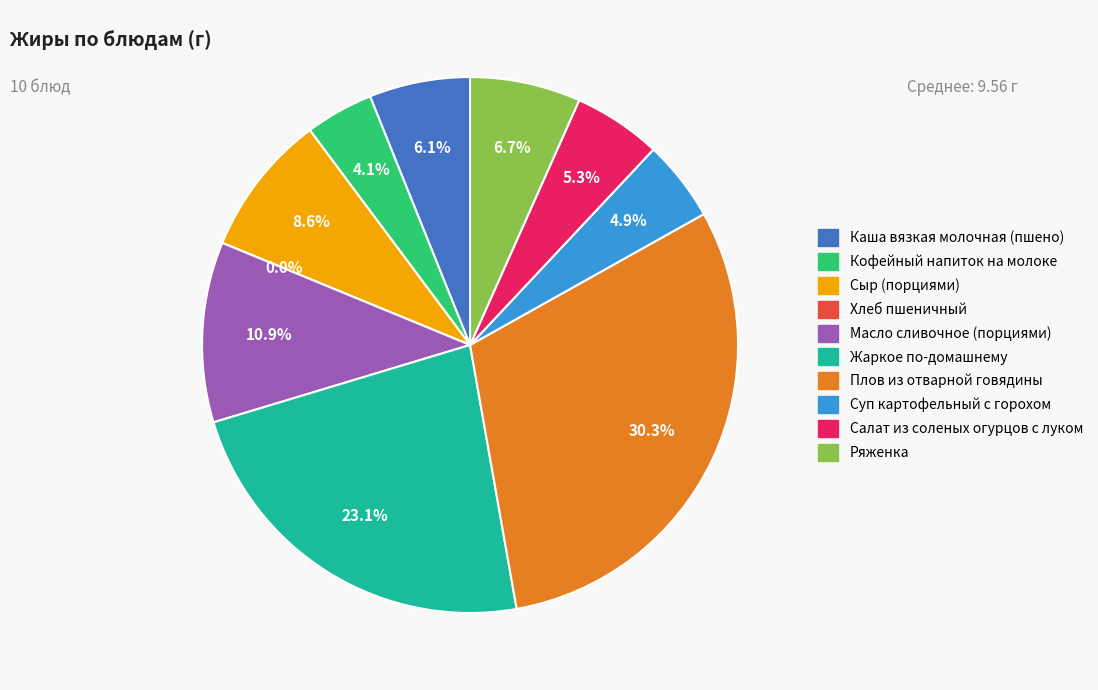

Does Ряженка represent more than half of the total?

No